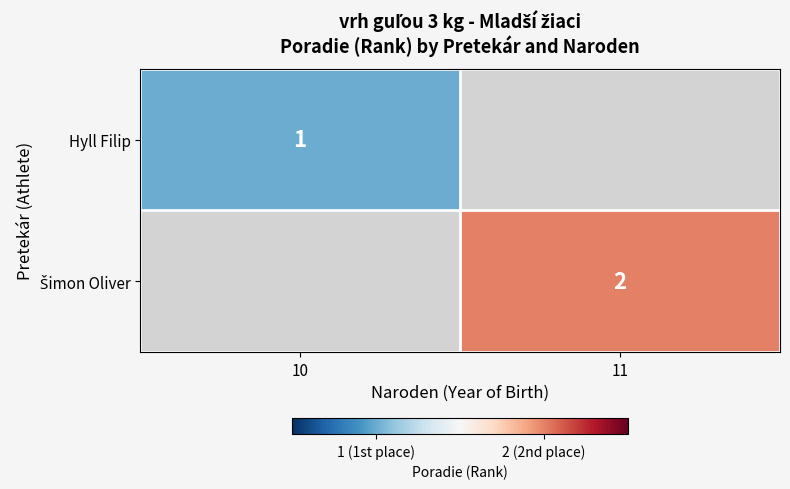

Which category has the lowest value across all series?

10